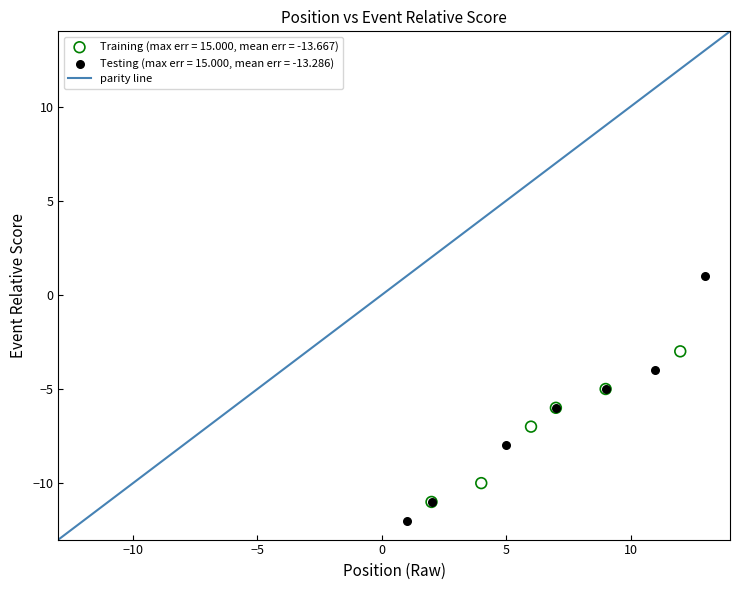

Which series reaches the maximum Y coordinate?

Testing (max err = 15.000, mean err = -13.286)